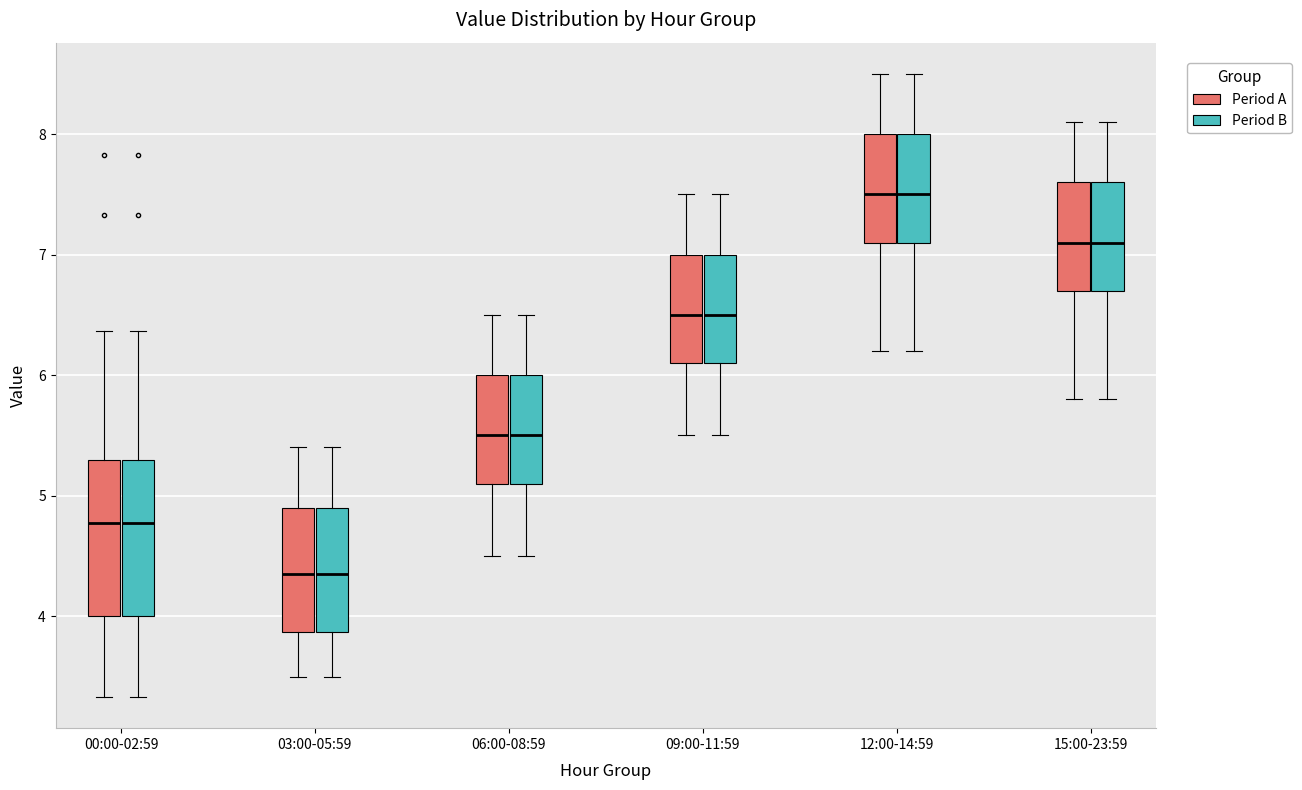

Reading left to right, transcribe this box plot: for each box, give where its median line is, the range the box spans, and where its two whiskers end, as read against the y-axis. The values are not printed on the chart, so give them approximately, as read against the axis.

00:00-02:59 (Period A): median 4.8, box 4.0 to 5.3, whiskers 3.3 to 6.4
00:00-02:59 (Period B): median 4.8, box 4.0 to 5.3, whiskers 3.3 to 6.4
03:00-05:59 (Period A): median 4.4, box 3.9 to 4.9, whiskers 3.5 to 5.4
03:00-05:59 (Period B): median 4.4, box 3.9 to 4.9, whiskers 3.5 to 5.4
06:00-08:59 (Period A): median 5.5, box 5.1 to 6.0, whiskers 4.5 to 6.5
06:00-08:59 (Period B): median 5.5, box 5.1 to 6.0, whiskers 4.5 to 6.5
09:00-11:59 (Period A): median 6.5, box 6.1 to 7.0, whiskers 5.5 to 7.5
09:00-11:59 (Period B): median 6.5, box 6.1 to 7.0, whiskers 5.5 to 7.5
12:00-14:59 (Period A): median 7.5, box 7.1 to 8.0, whiskers 6.2 to 8.5
12:00-14:59 (Period B): median 7.5, box 7.1 to 8.0, whiskers 6.2 to 8.5
15:00-23:59 (Period A): median 7.1, box 6.7 to 7.6, whiskers 5.8 to 8.1
15:00-23:59 (Period B): median 7.1, box 6.7 to 7.6, whiskers 5.8 to 8.1